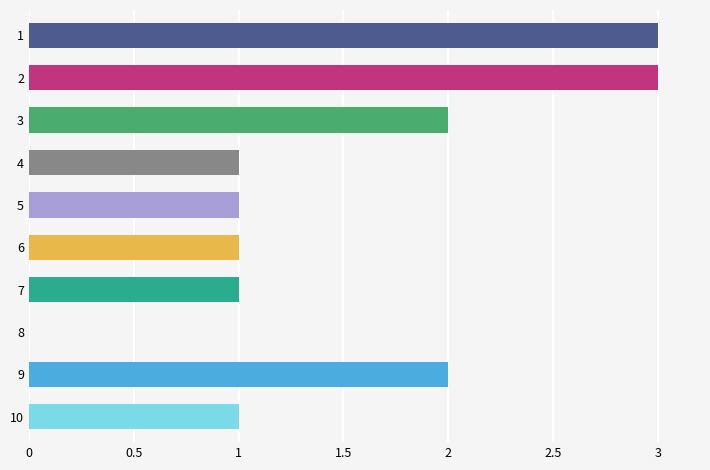

What is the greatest value displayed?

3